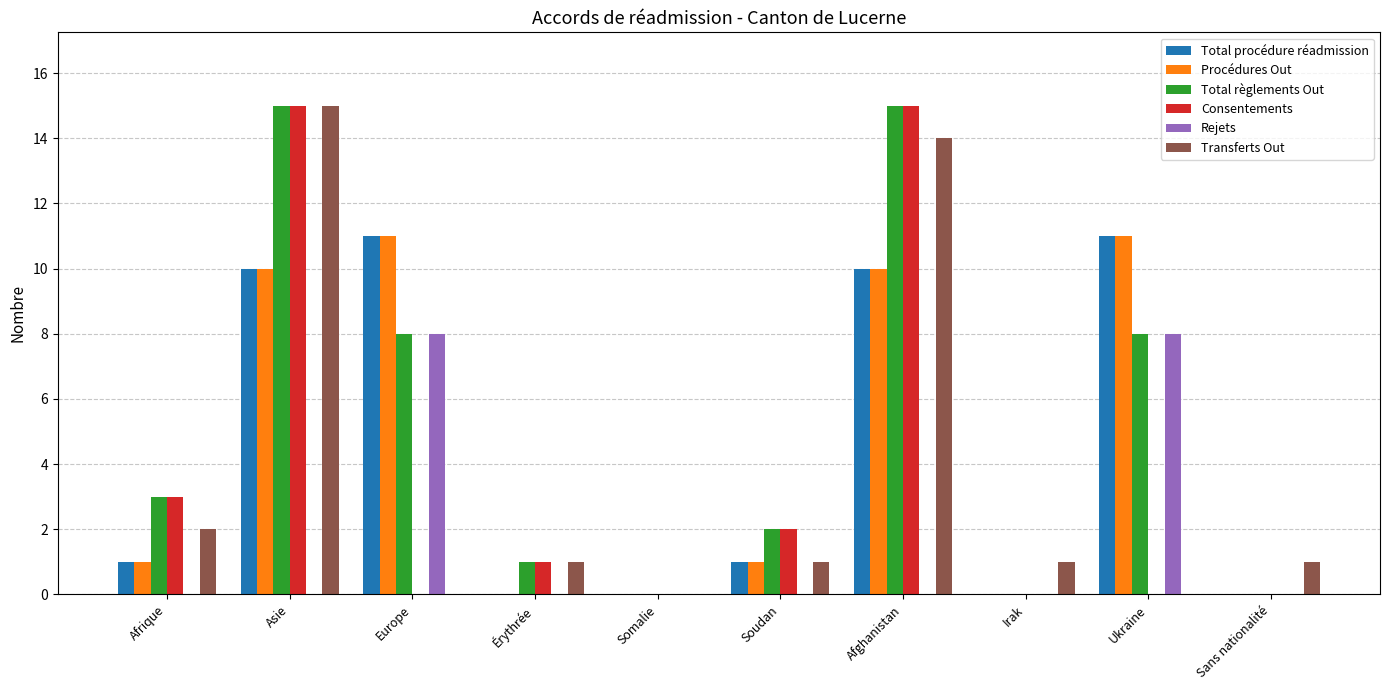

At which category is the sum across all series the highest?

Asie